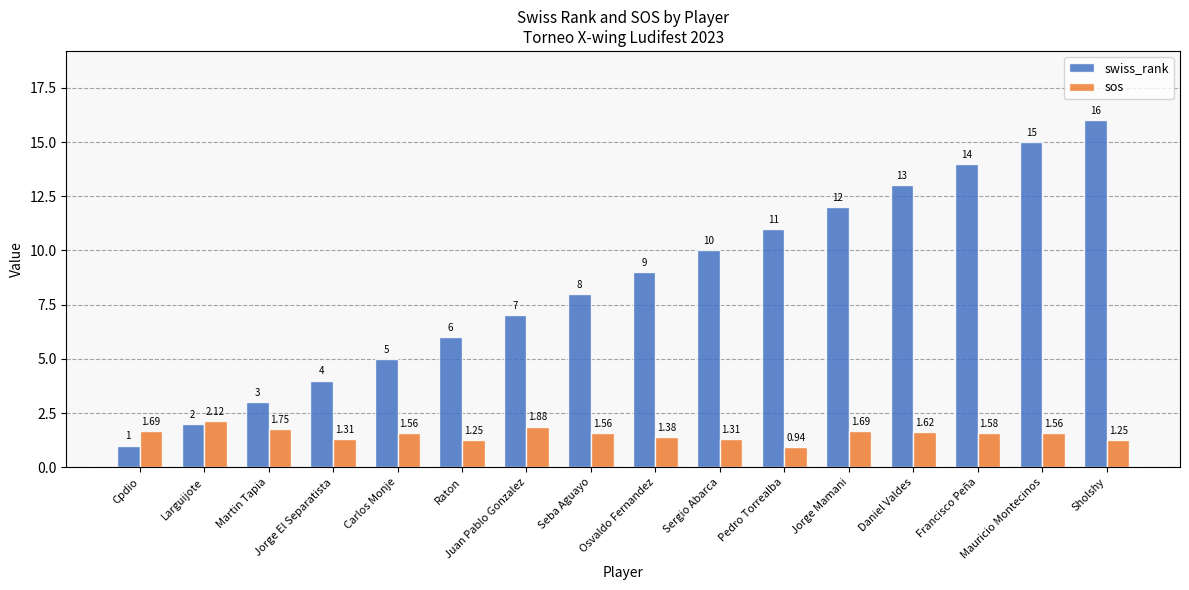

Between Raton and Osvaldo Fernandez, which series saw the biggest shift?

swiss_rank